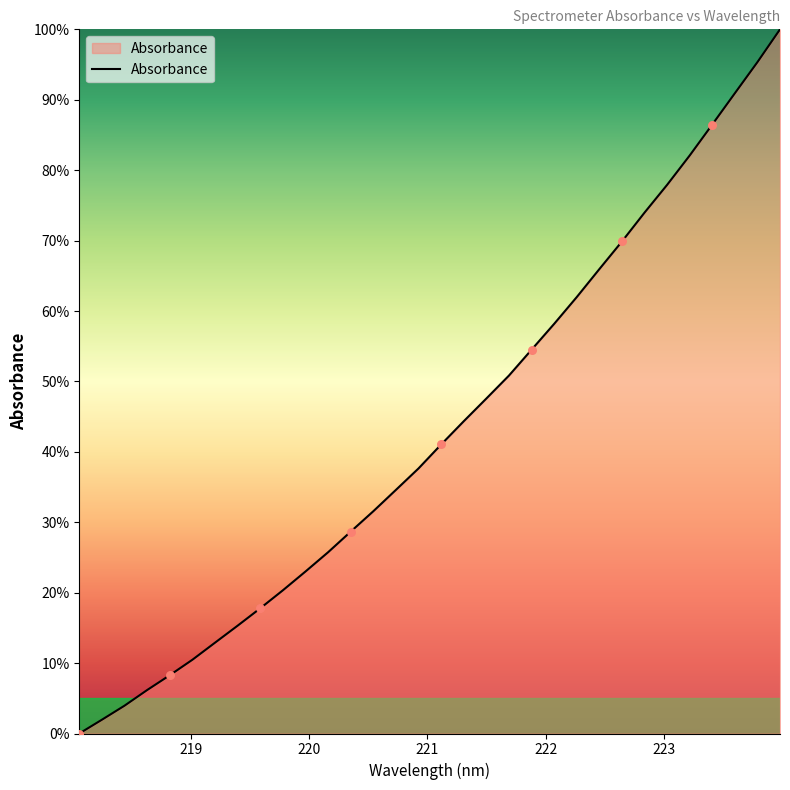

What is the difference between the maximum and minimum values?

100.0